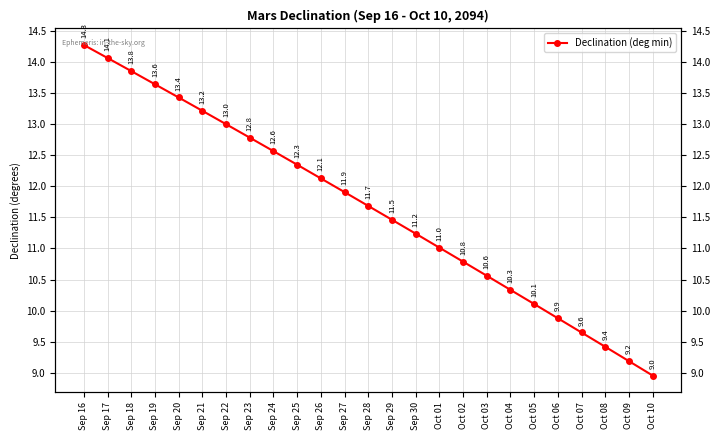

How many series are shown in this chart?

1